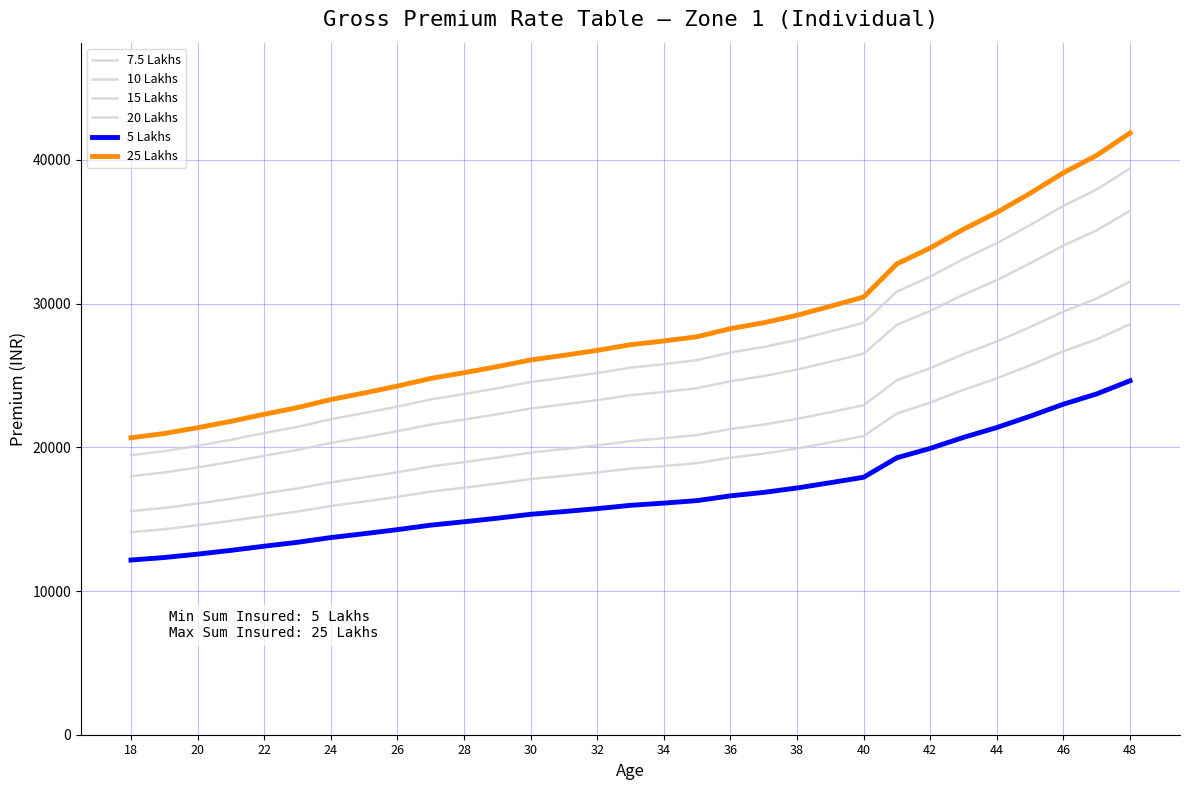

How many lines are shown in the chart?

6